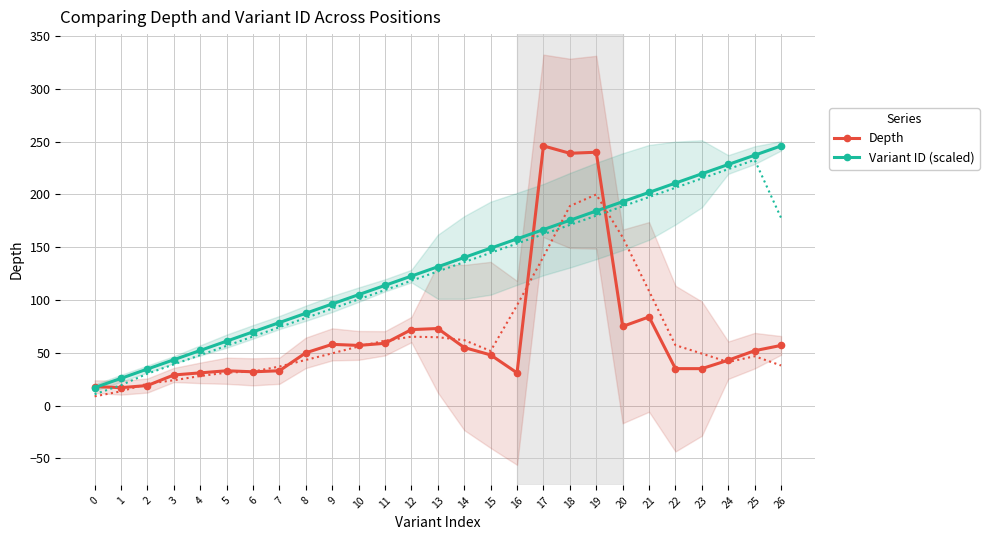

What is the minimum value shown in the chart?

17.0